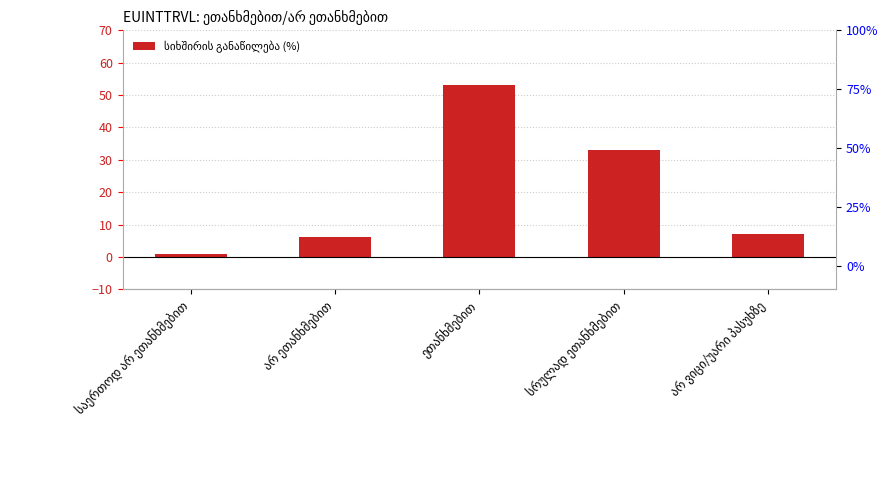

What is the change in value from არ ეთანხმებით to არ ვიცი/უარი პასუხზე?

+1